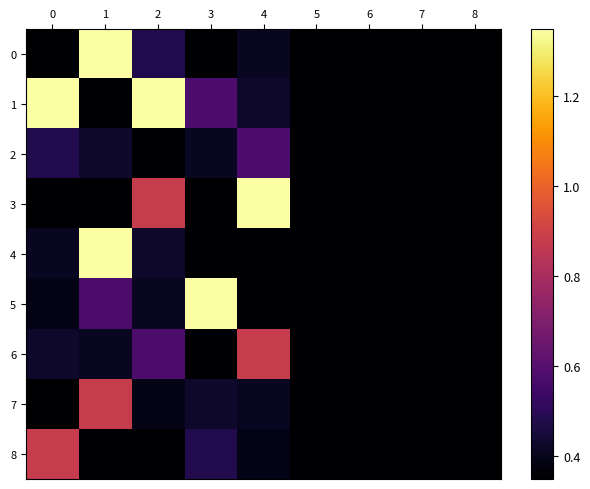

Rank the series at 4 from highest to lowest value.

3, 6, 2, 1, 0, 7, 8, 4, 5